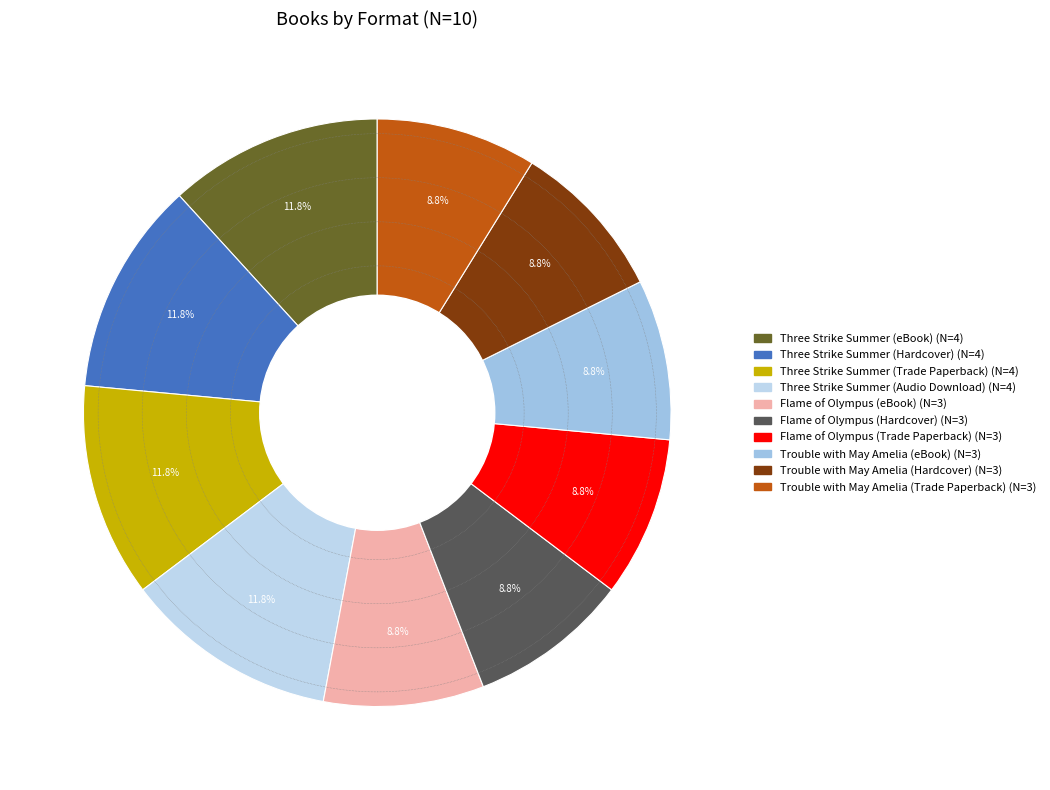

How many segments does this pie chart have?

10